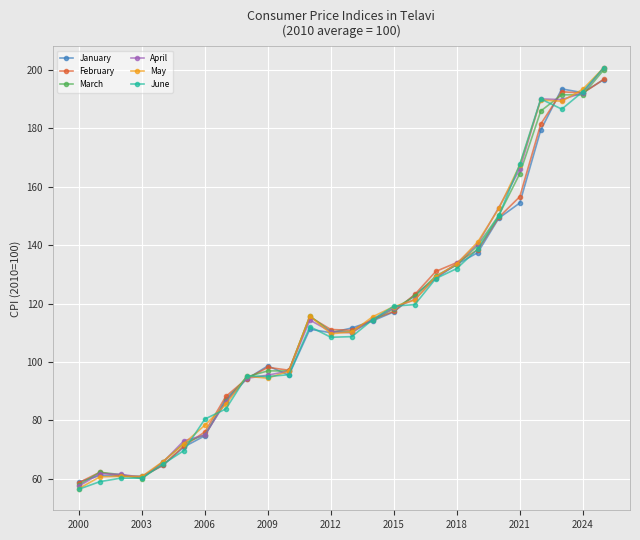

Which series has the widest spread of values?

June